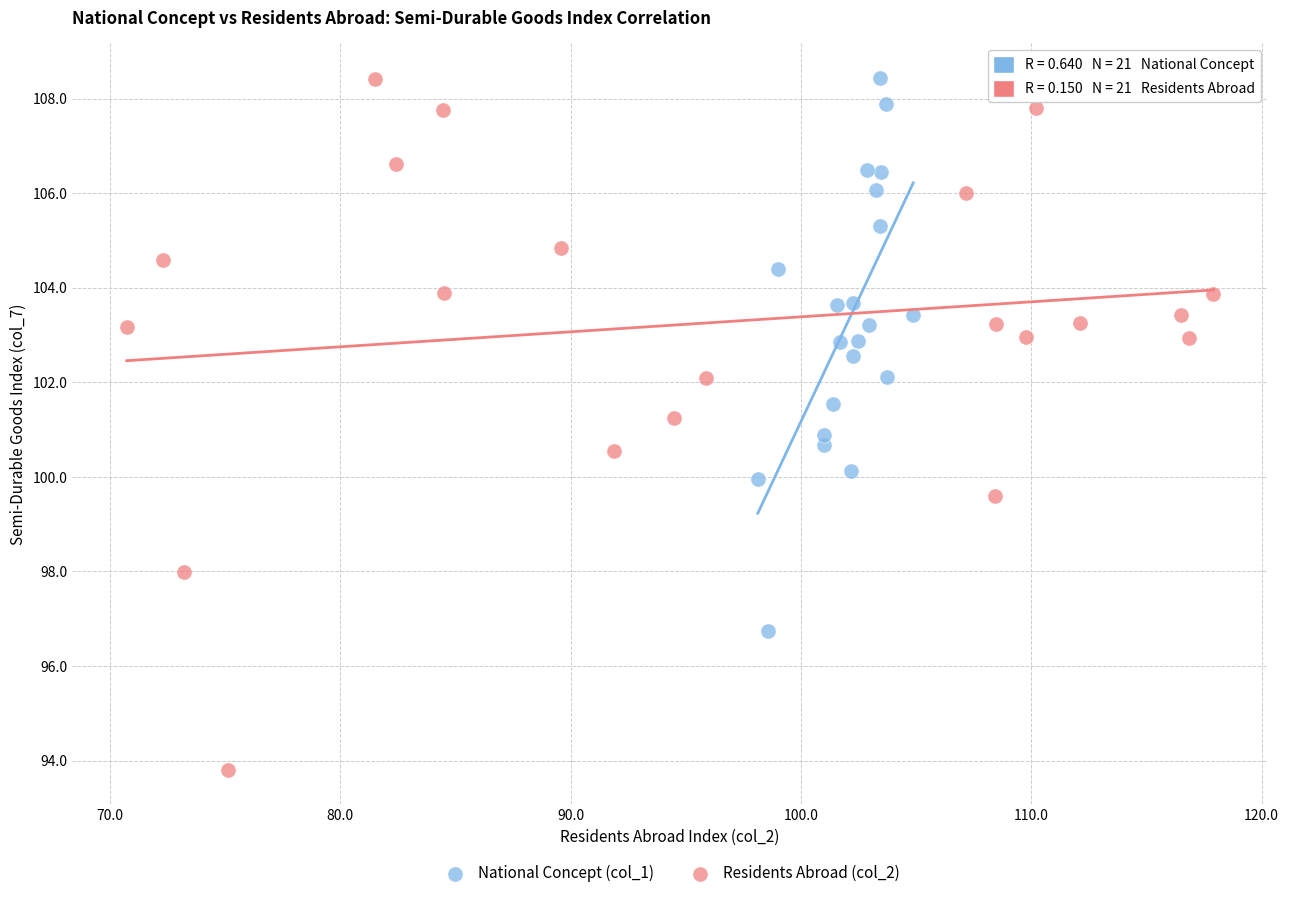

What are all the series names shown in the legend?

National Concept (col_1), Residents Abroad (col_2)